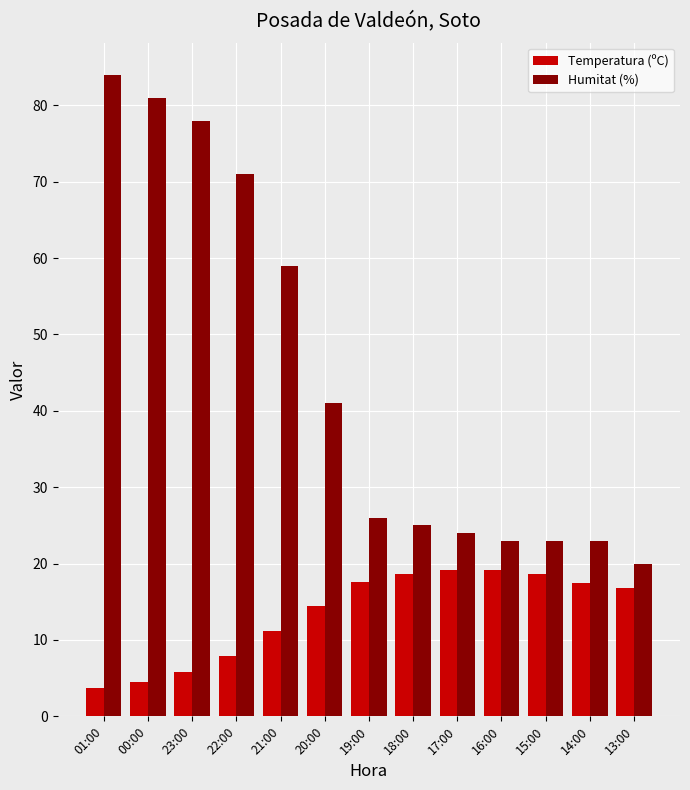

How many values in the Humitat (%) series are below 26?

6